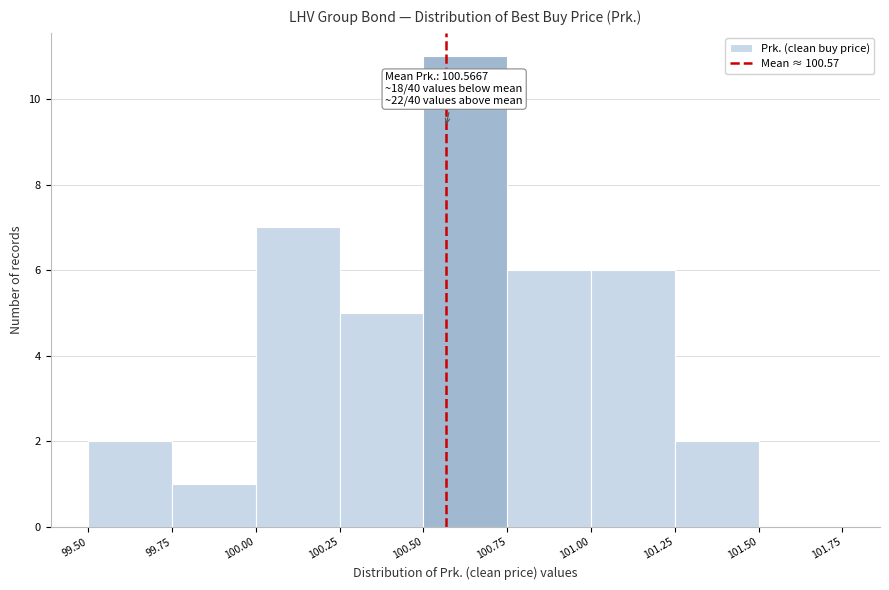

Which range on the x-axis has the tallest bar?

100.50 to 100.75